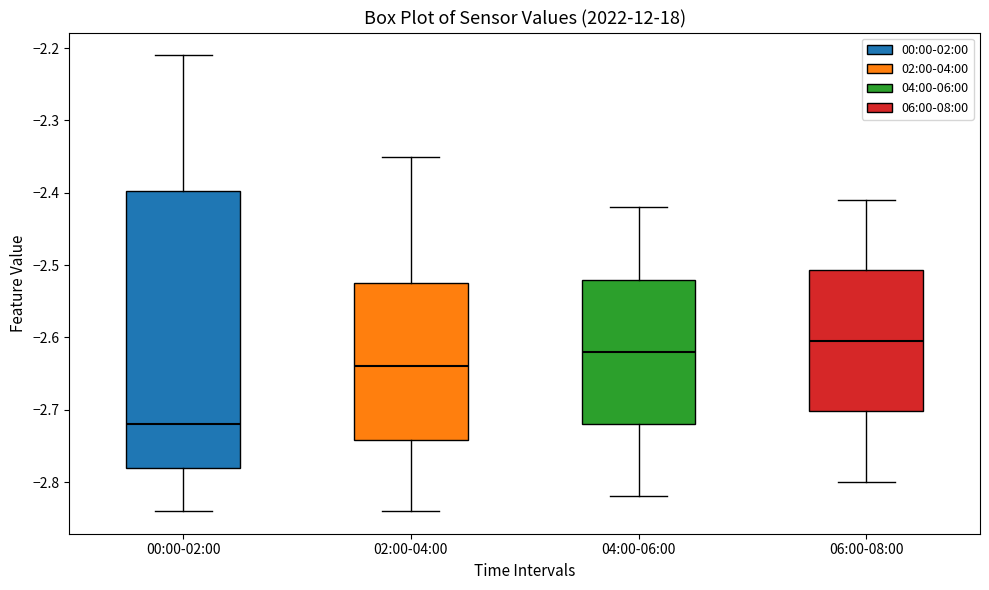

Which box has the highest median line?

06:00-08:00